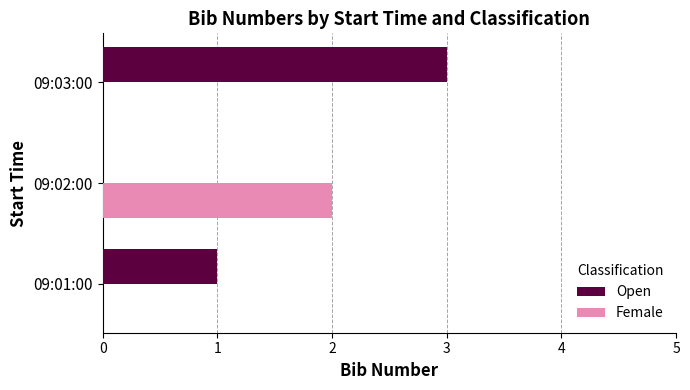

At which category does the chart reach its peak across all series?

09:03:00